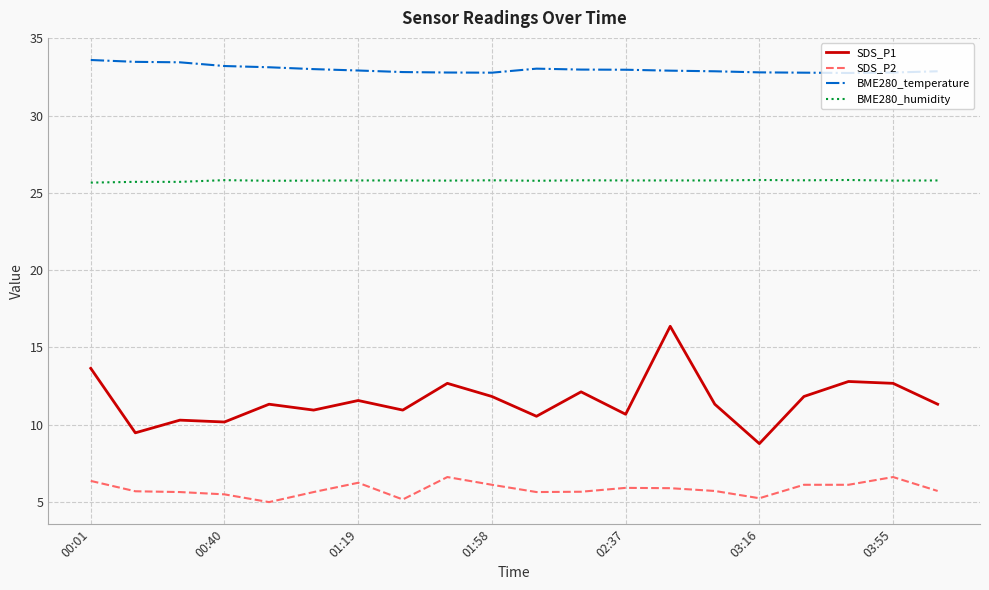

True or false: BME280_temperature and SDS_P1 cross at least once.

False